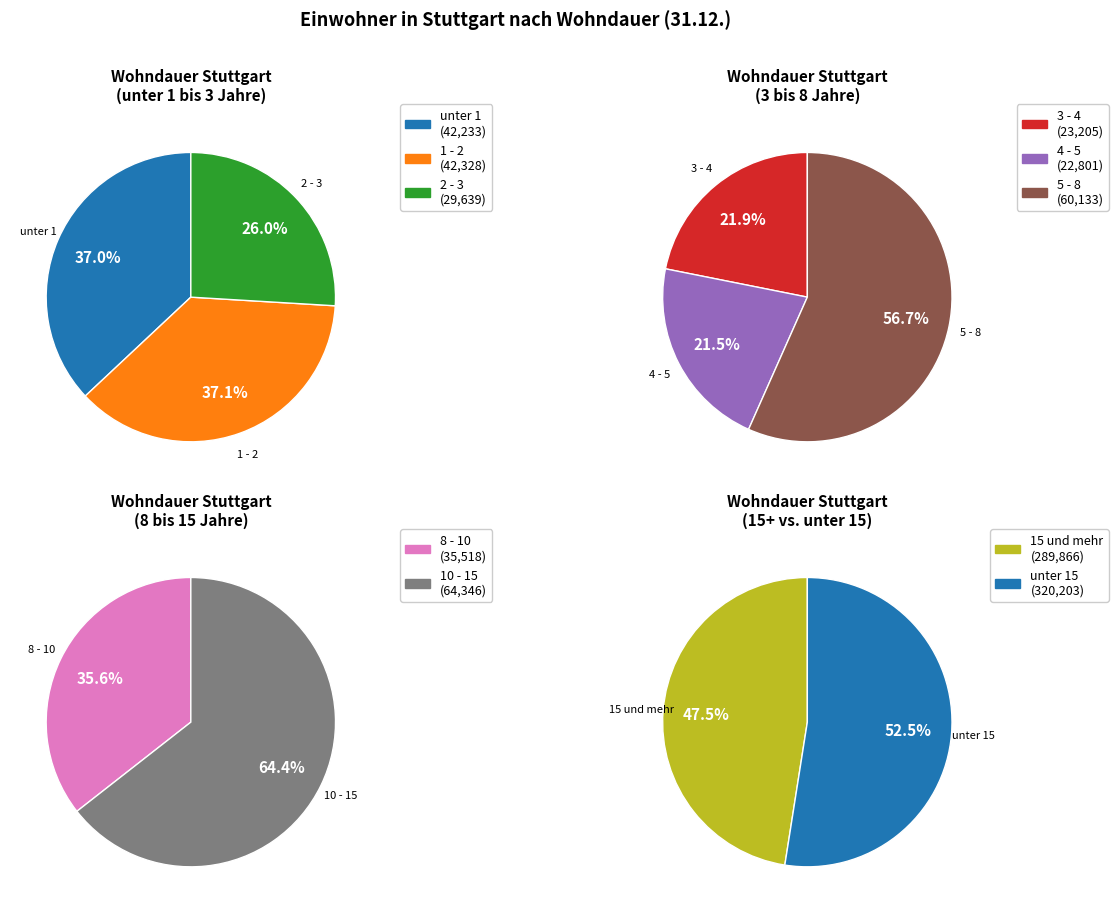

True or false: 4 - 5 accounts for 1% of the total.

False